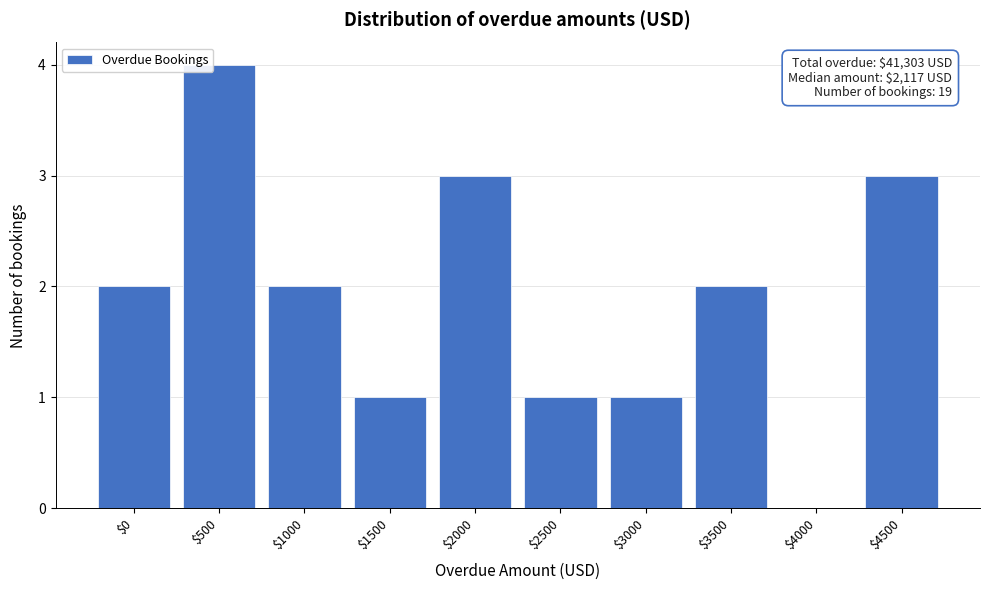

What is the approximate value at $4500?

3